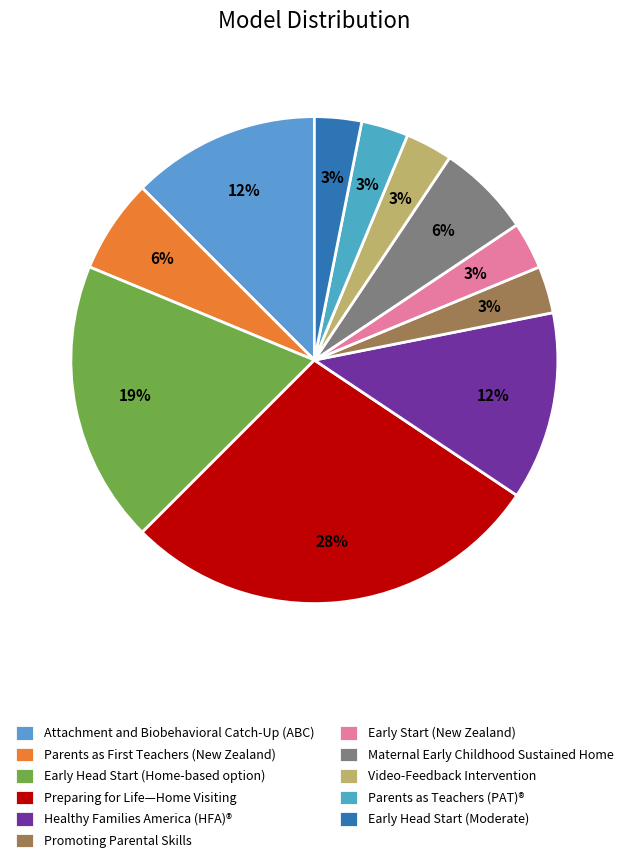

Count the number of slices in the pie.

11